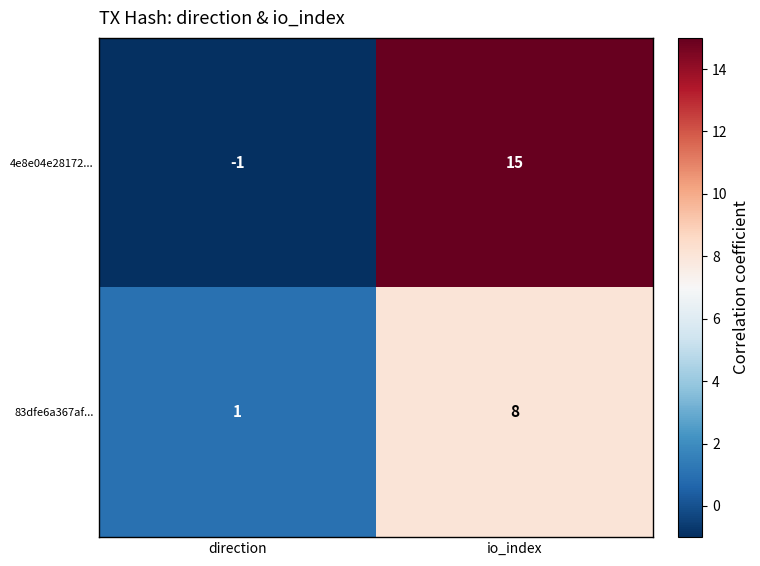

What is the sum of all 83dfe6a367af... values?

9